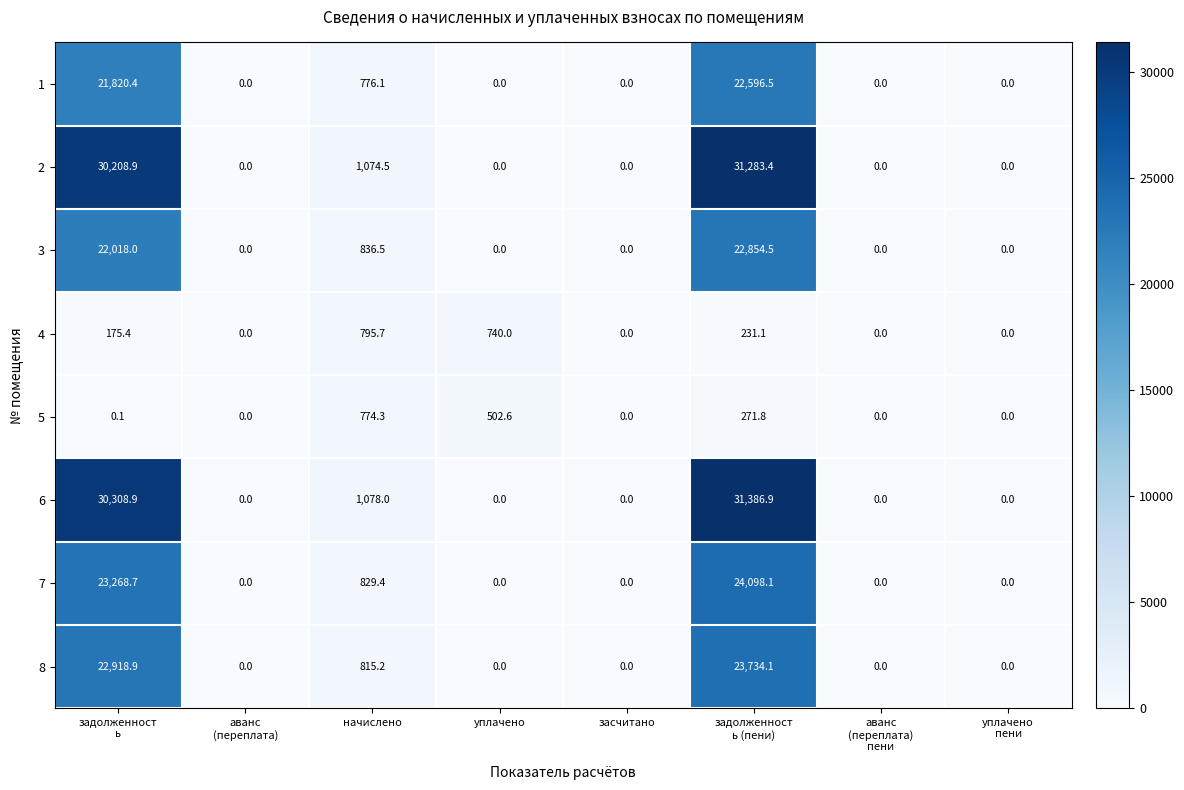

At which label is 1 closest to 11298?

начислено